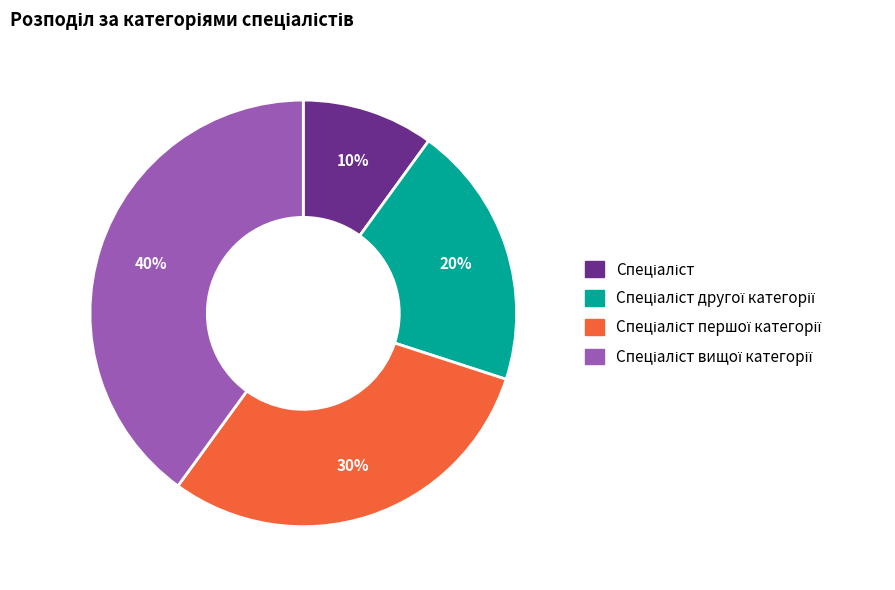

To the nearest percent, what is the average slice percentage?

25%